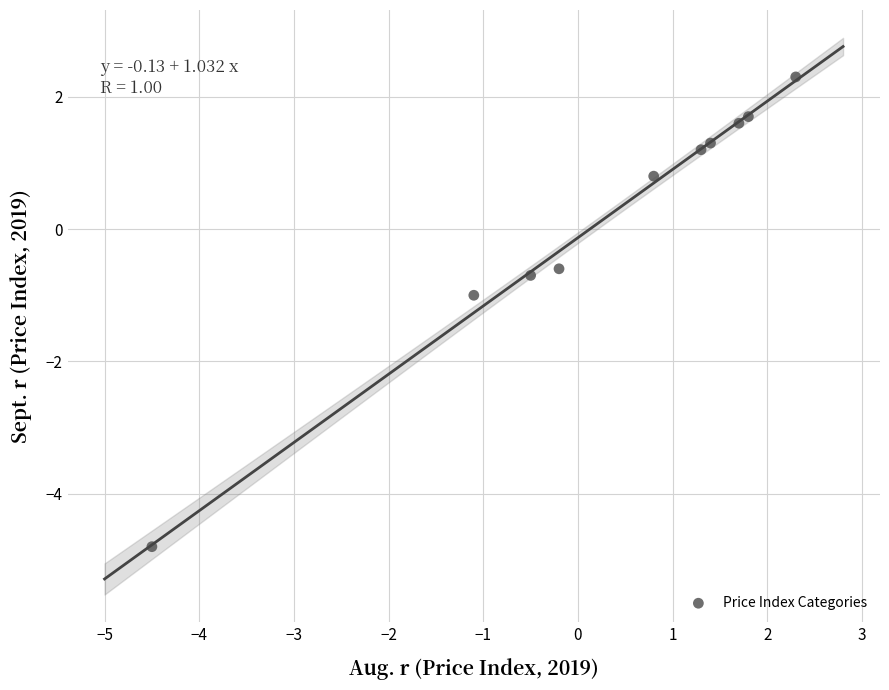

What is the range of Y values (max minus min)?

7.1